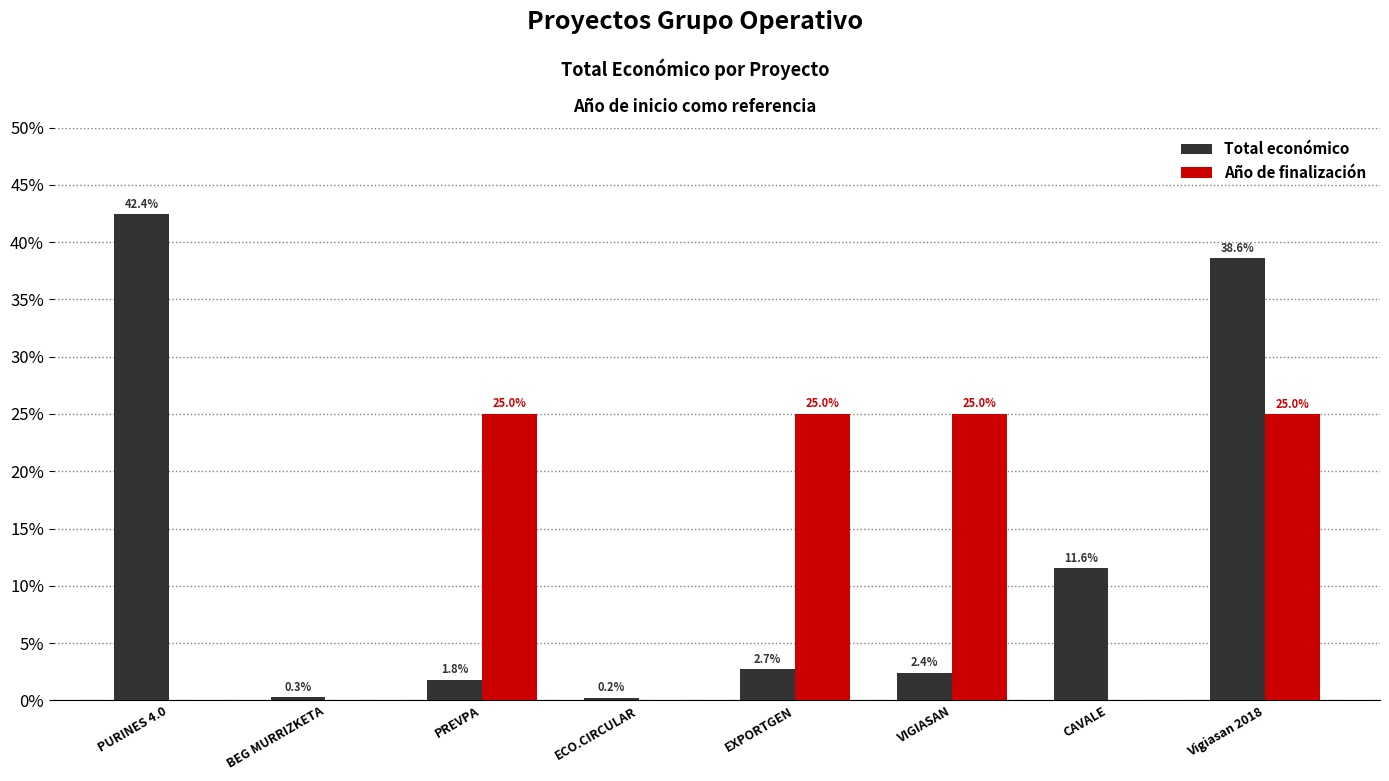

Where does the Total económico series first go above 2?

PURINES 4.0